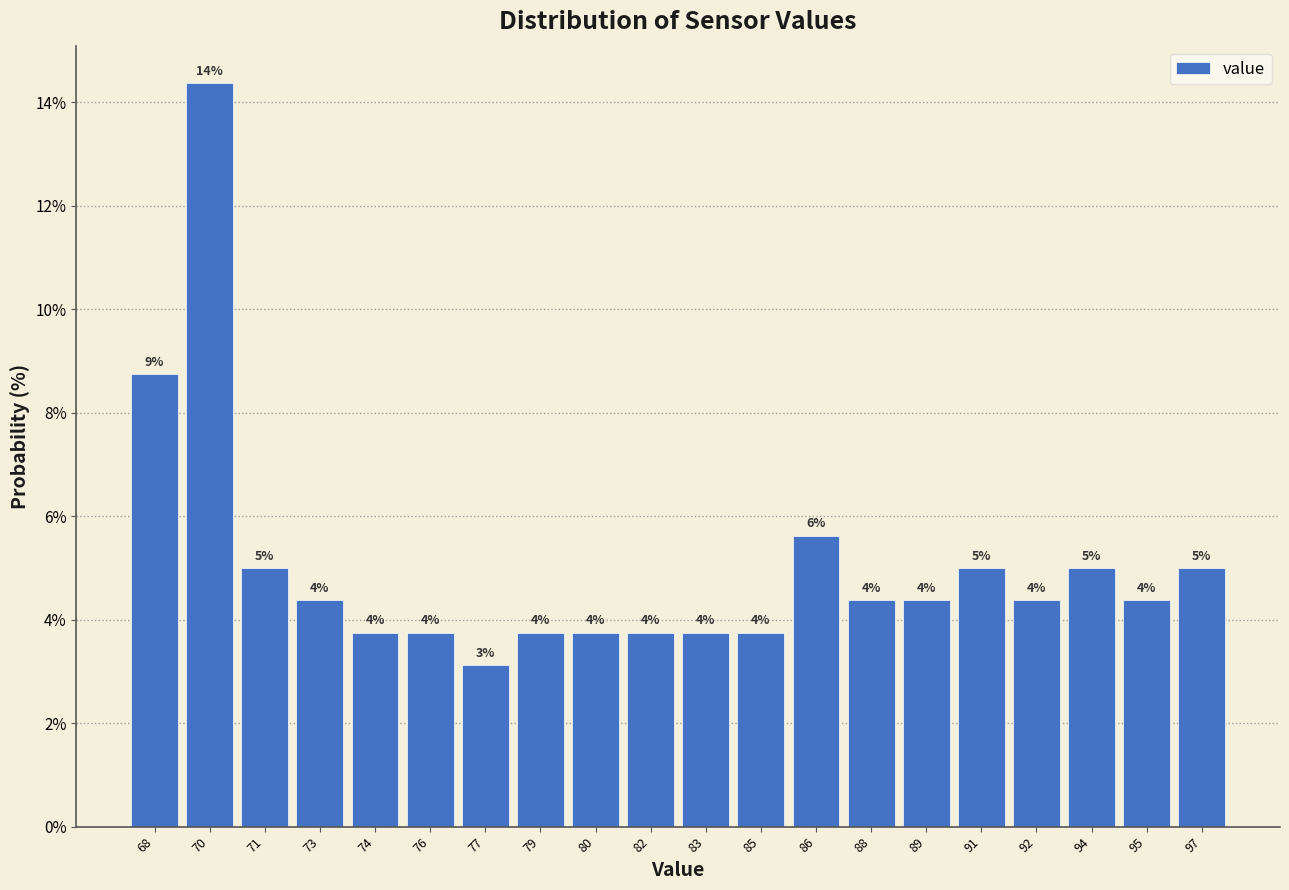

Are the bars horizontal?

No